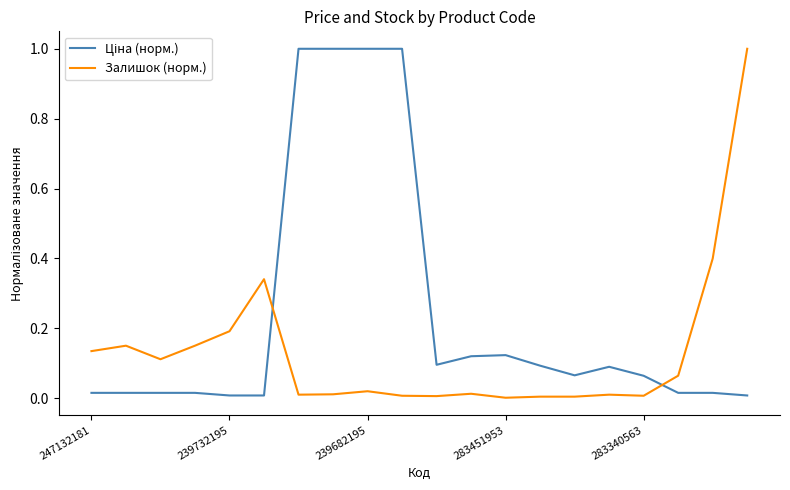

What is the difference between the maximum and minimum values in the Залишок (норм.) series?

1.0